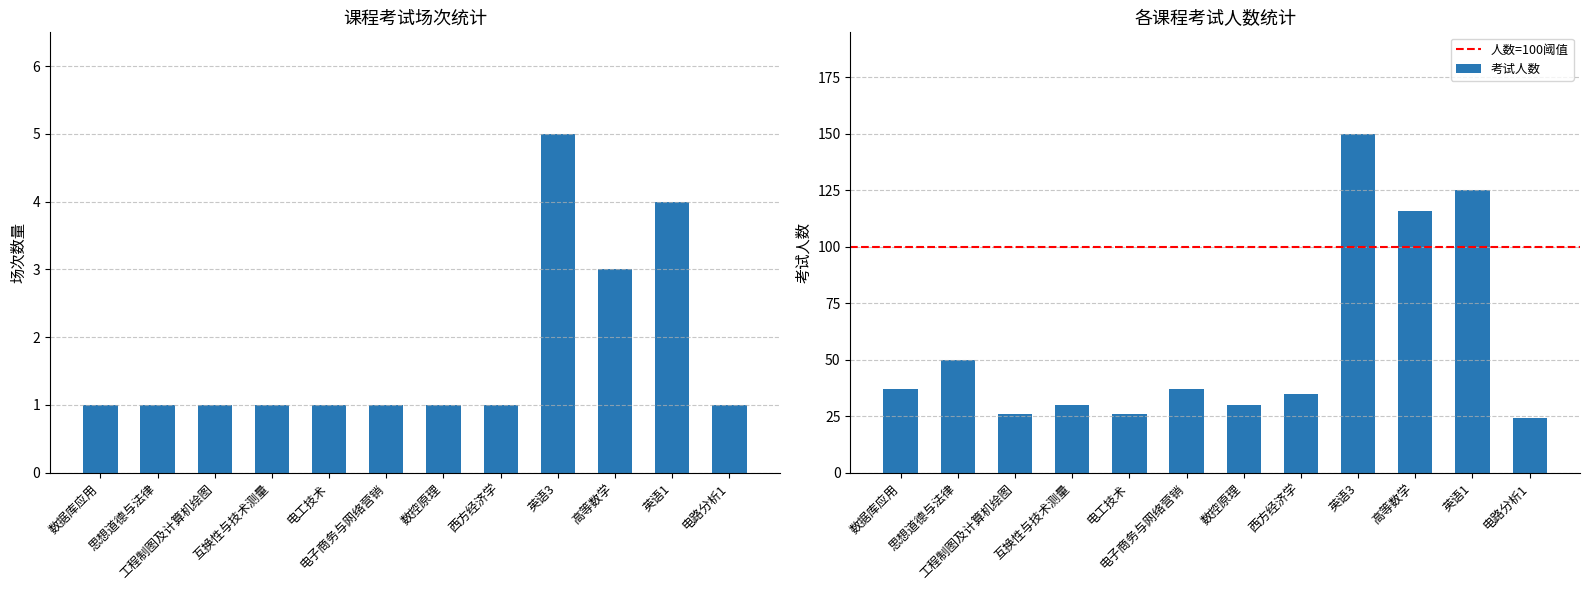

List the labels in order of value, smallest first.

数据库应用, 思想道德与法律, 工程制图及计算机绘图, 互换性与技术测量, 电工技术, 电子商务与网络营销, 数控原理, 西方经济学, 电路分析1, 高等数学, 英语1, 英语3